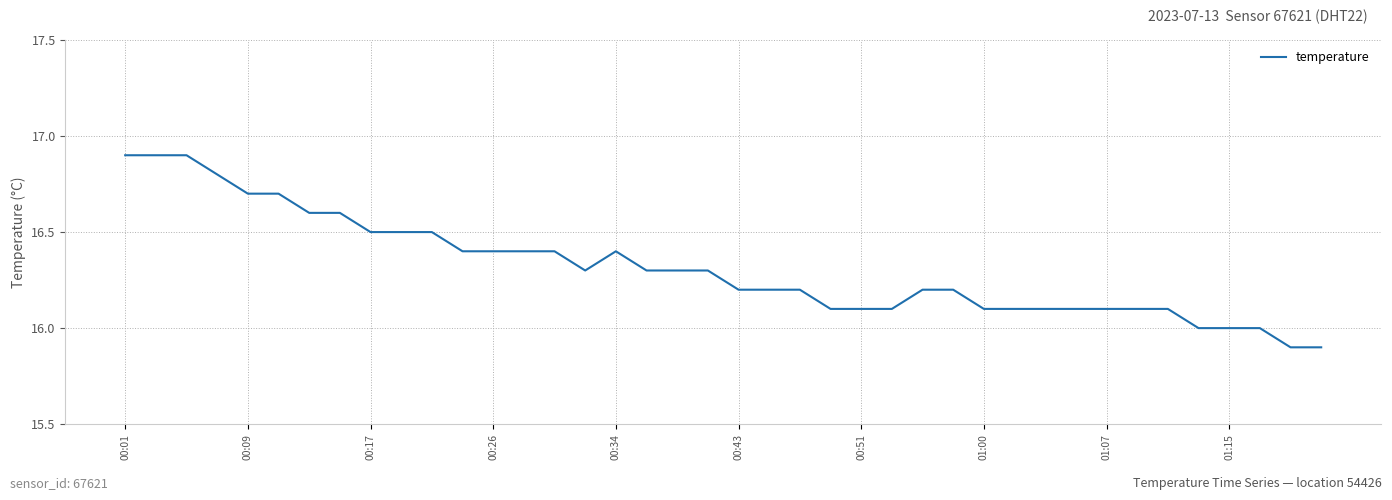

What is the maximum value shown in the chart?

16.9